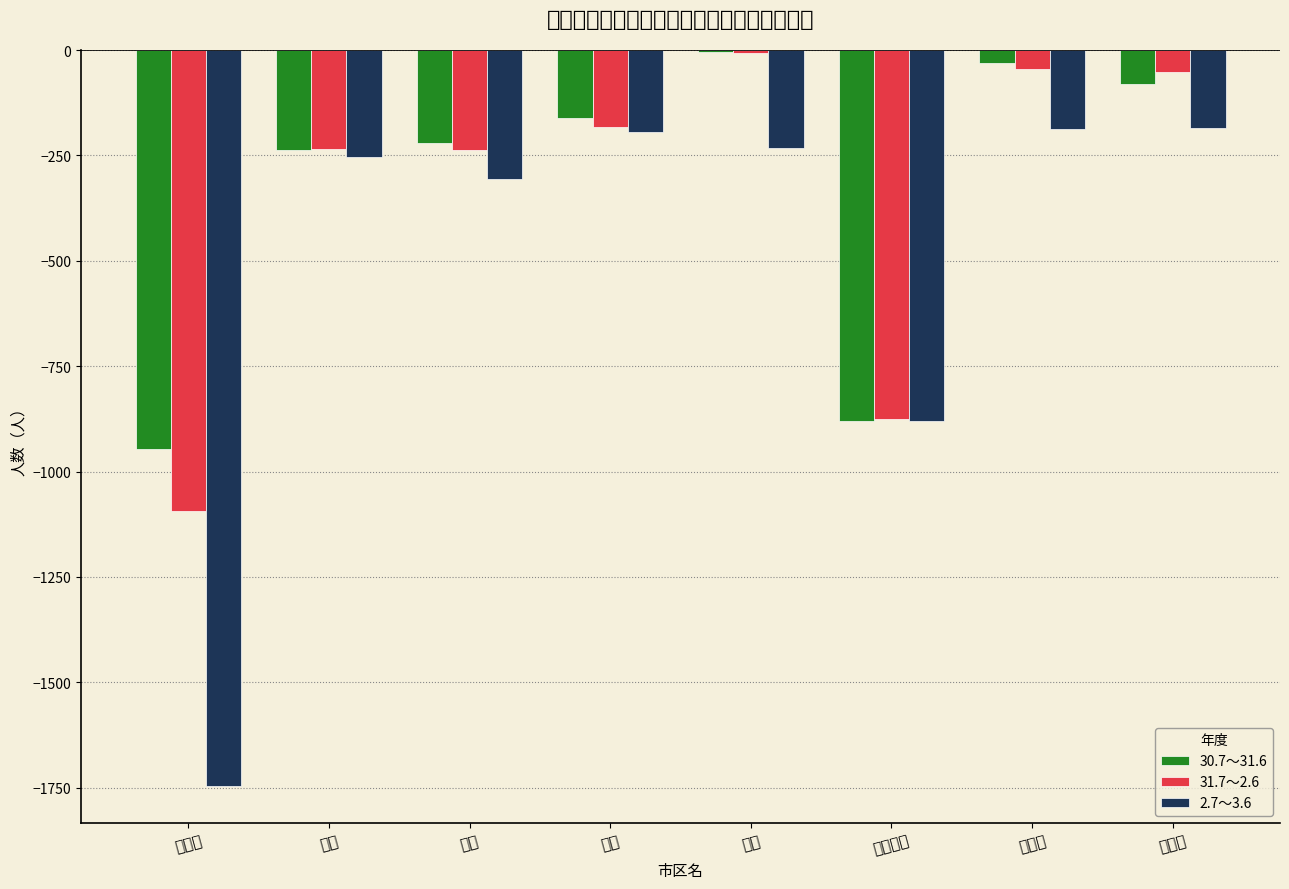

What position from the right is 佐伯区?

1